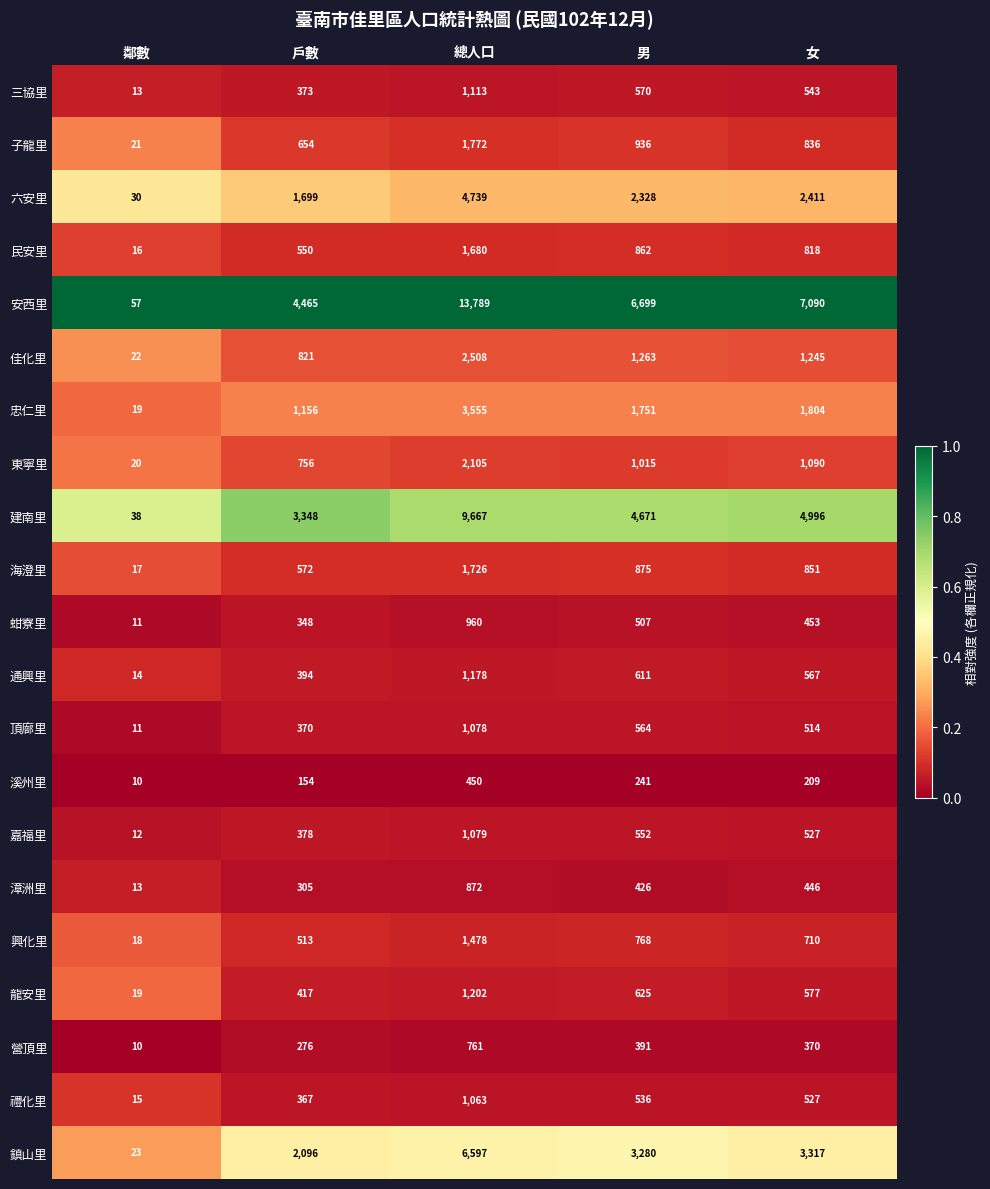

At which category is the sum across all series the highest?

總人口